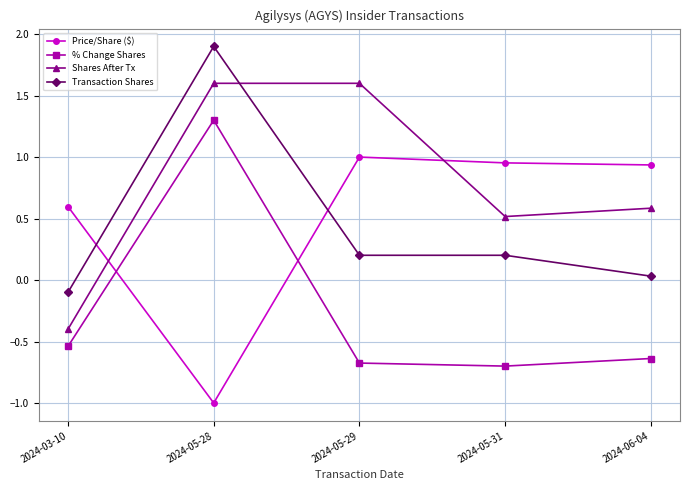

What is the difference between the maximum and minimum values in the Transaction Shares series?

2.0